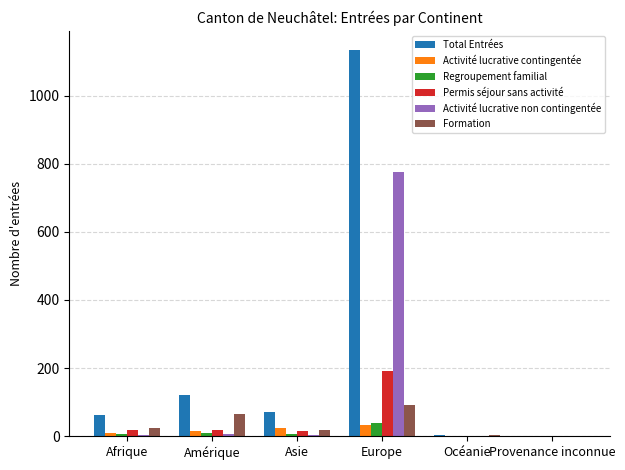

What is the total value across all series at Europe?

2264